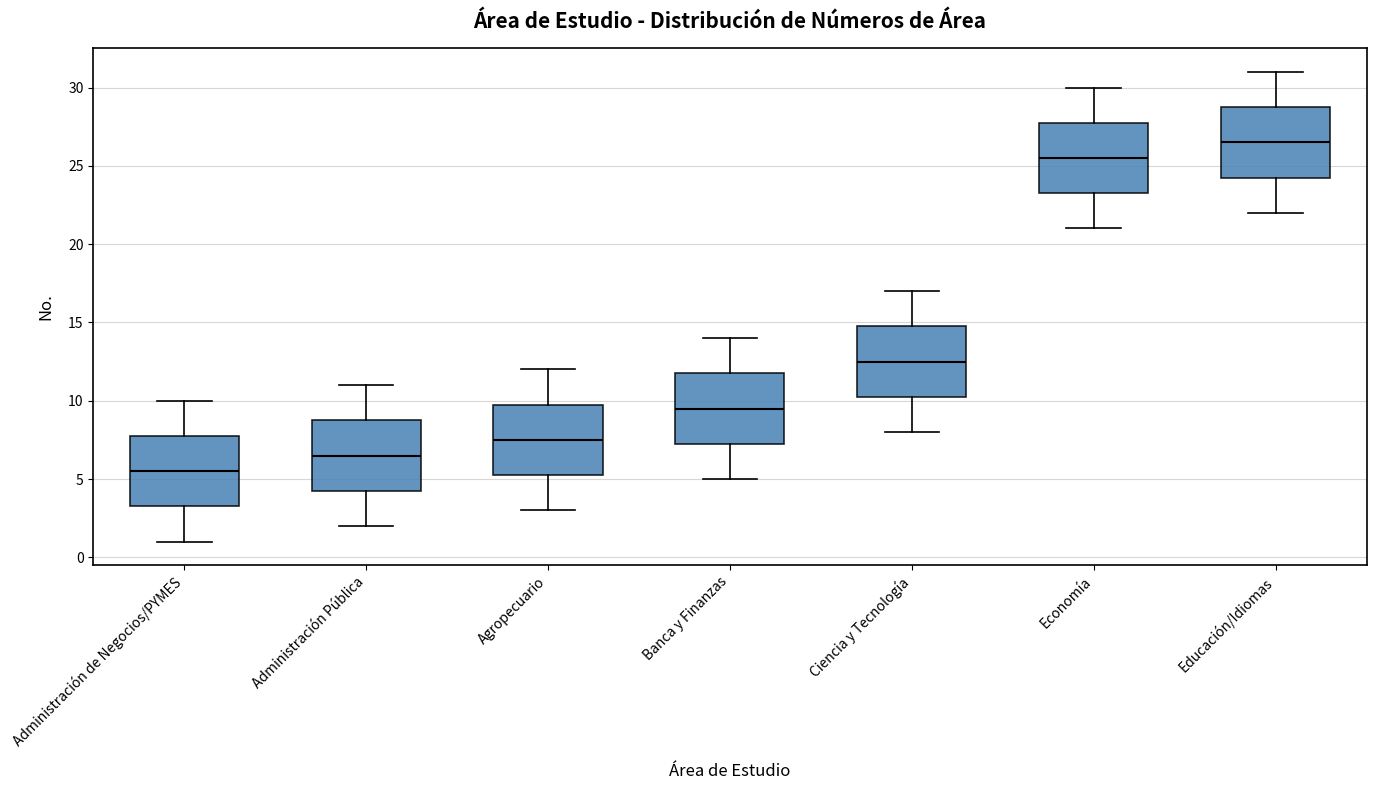

Reading left to right, transcribe this box plot: for each box, give where its median line is, the range the box spans, and where its two whiskers end, as read against the y-axis. The values are not printed on the chart, so give them approximately, as read against the axis.

Administración de Negocios/PYMES: median 5.5, box 3.5 to 8.0, whiskers 1.0 to 10.0
Administración Pública: median 6.5, box 4.5 to 9.0, whiskers 2.0 to 11.0
Agropecuario: median 7.5, box 5.5 to 10.0, whiskers 3.0 to 12.0
Banca y Finanzas: median 9.5, box 7.5 to 12.0, whiskers 5.0 to 14.0
Ciencia y Tecnología: median 12.5, box 10.5 to 15.0, whiskers 8.0 to 17.0
Economía: median 25.5, box 23.5 to 28.0, whiskers 21.0 to 30.0
Educación/Idiomas: median 26.5, box 24.5 to 29.0, whiskers 22.0 to 31.0